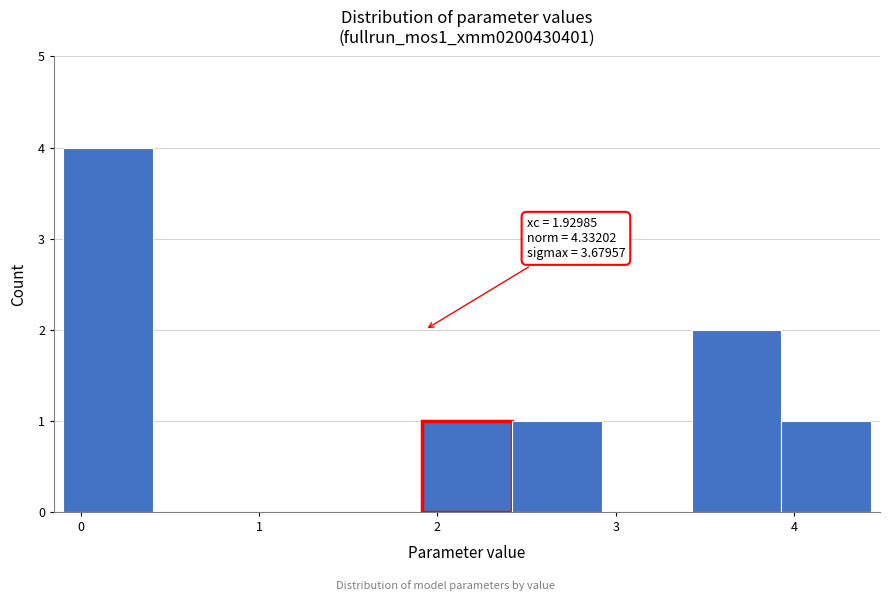

Over which range of the x-axis is the bar tallest?

-0.1 to 0.4